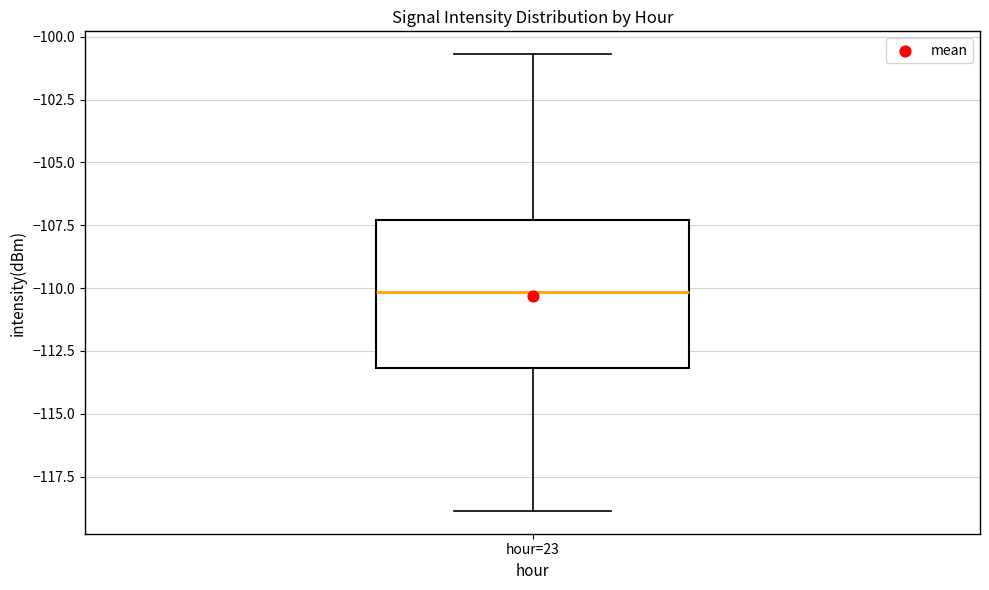

Transcribe this box plot: give where the median line is, the range the box spans, and where the two whiskers end, as read against the y-axis. The values are not printed on the chart, so give them approximately, as read against the axis.

median -110.0, box -113.0 to -107.5, whiskers -119.0 to -100.5